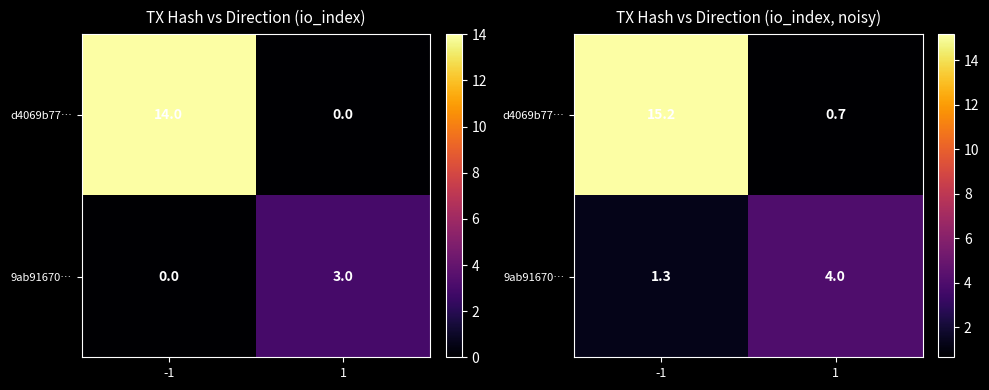

Rank the categories by 9ab91670… value from highest to lowest.

1, -1